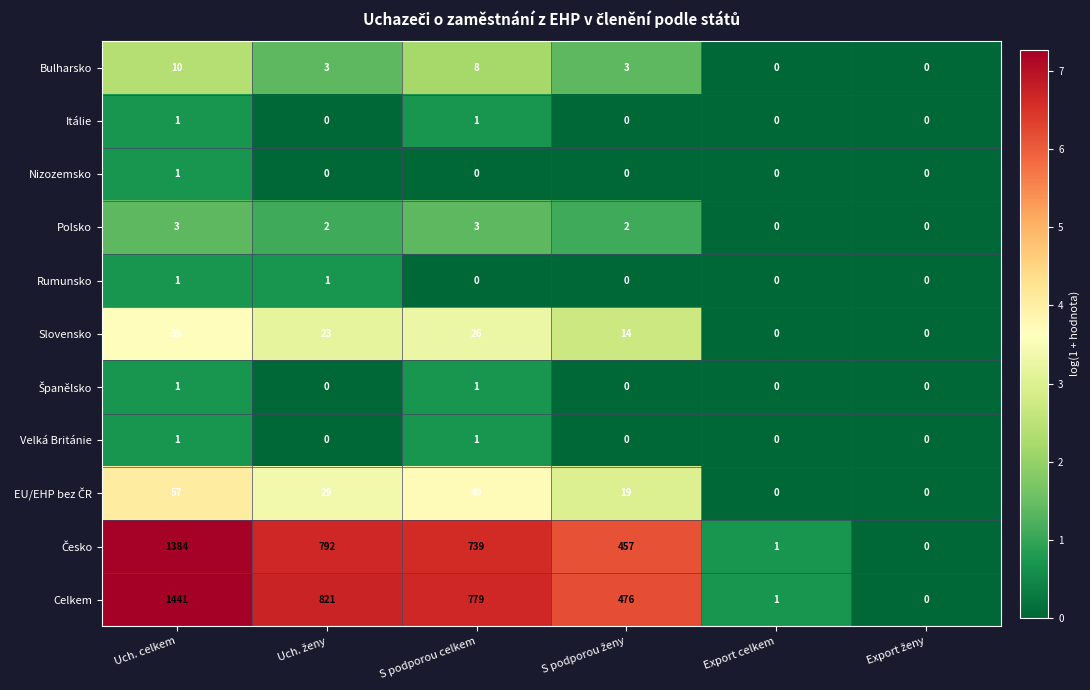

At which category is the sum across all series the highest?

Uch. celkem